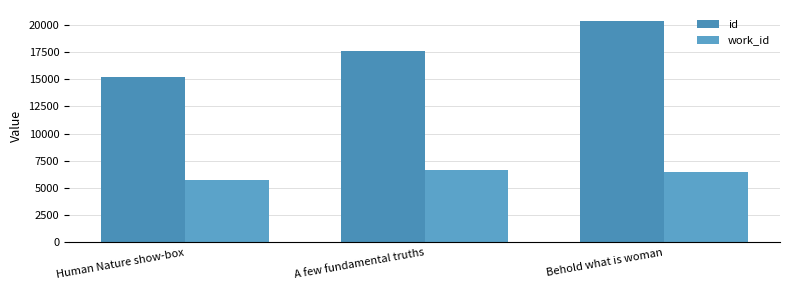

What is the value of the work_id bar at the 1st from the left?

5709